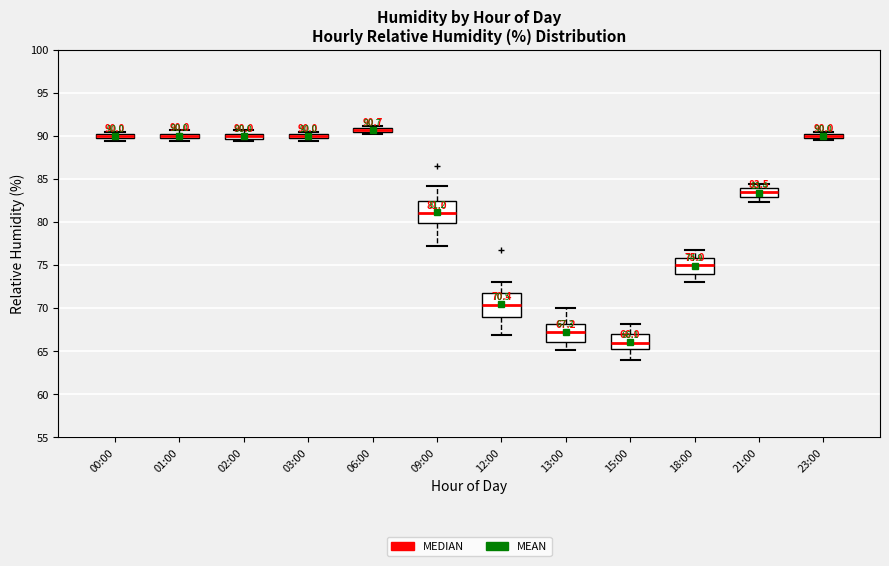

Which box's median line is the lowest?

15:00